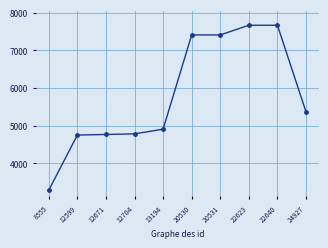

What is the change in value from 8555 to 20531?

+4119